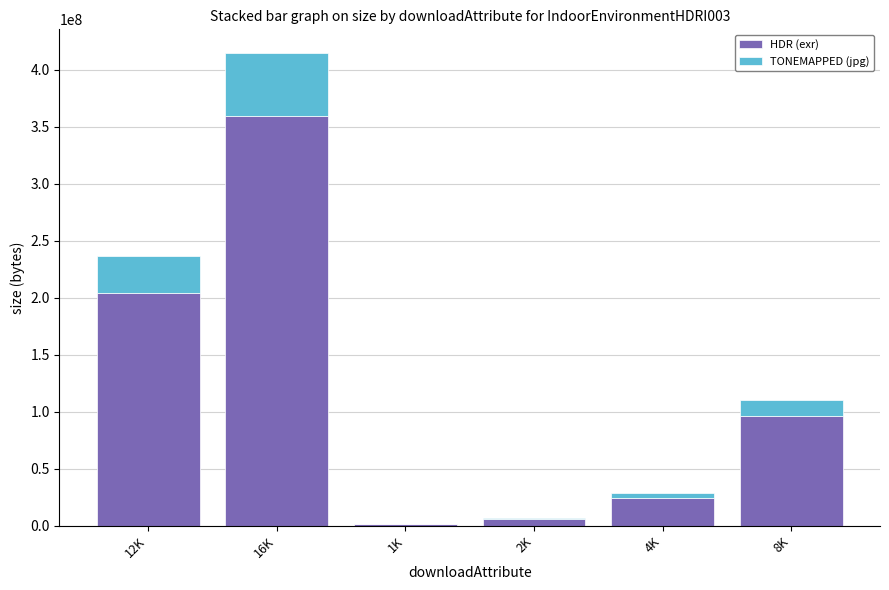

Where is HDR (exr) nearest to the value 180630448?

12K